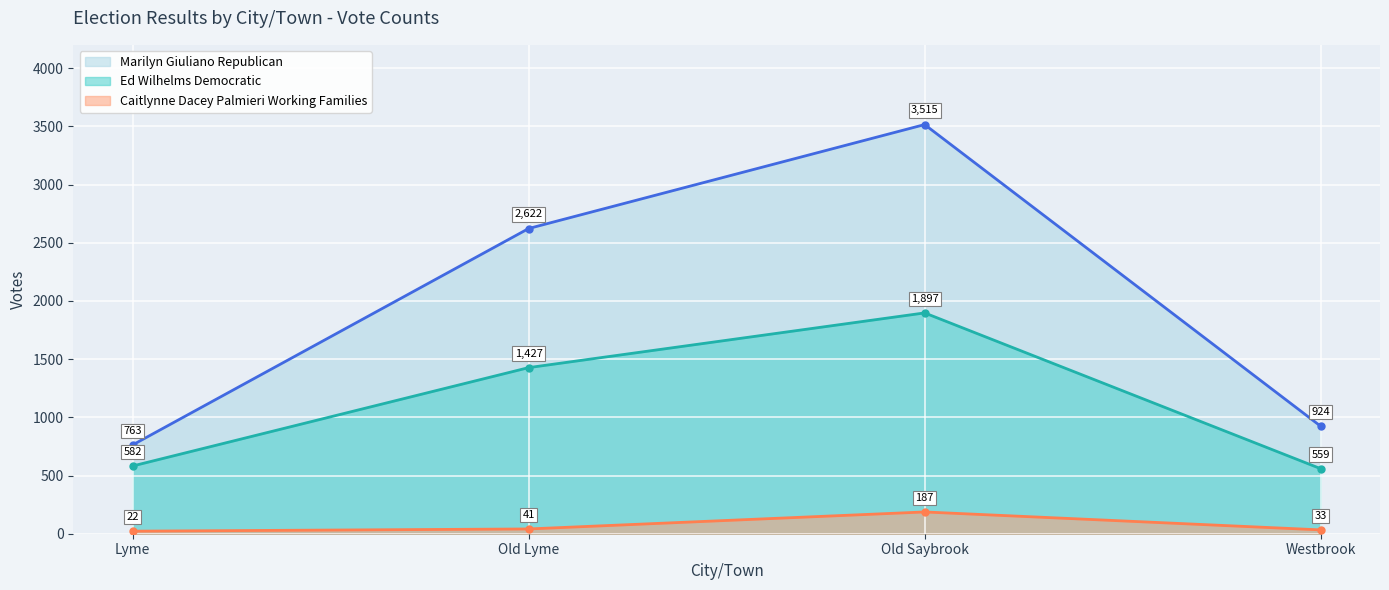

Reading right to left, transcribe all the data shown in this chart.

Marilyn Giuliano Republican: Westbrook=924	Old Saybrook=3515	Old Lyme=2622	Lyme=763
Ed Wilhelms Democratic: Westbrook=559	Old Saybrook=1897	Old Lyme=1427	Lyme=582
Caitlynne Dacey Palmieri Working Families: Westbrook=33	Old Saybrook=187	Old Lyme=41	Lyme=22